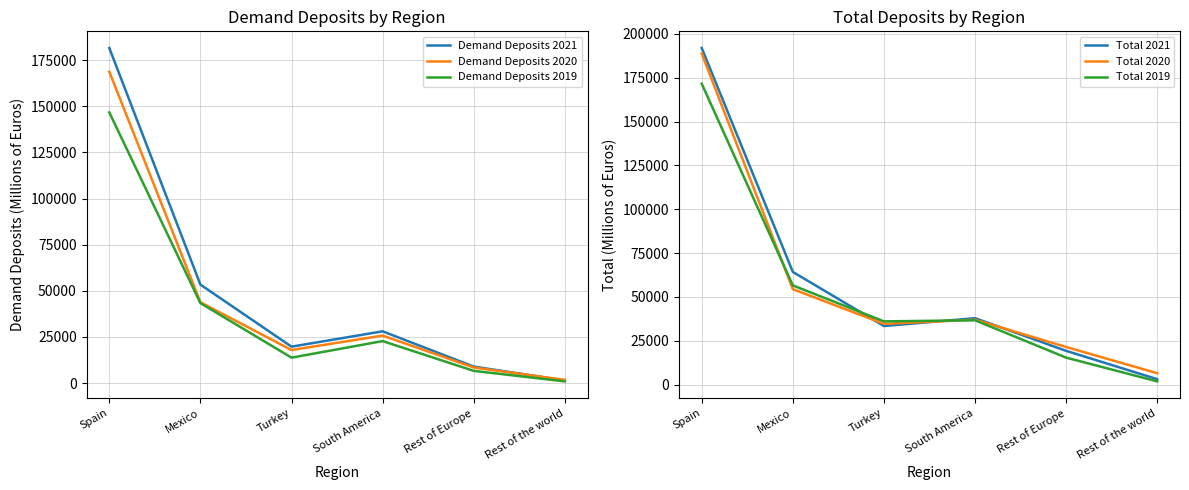

True or false: Total 2019 and Demand Deposits 2019 intersect in this chart.

False